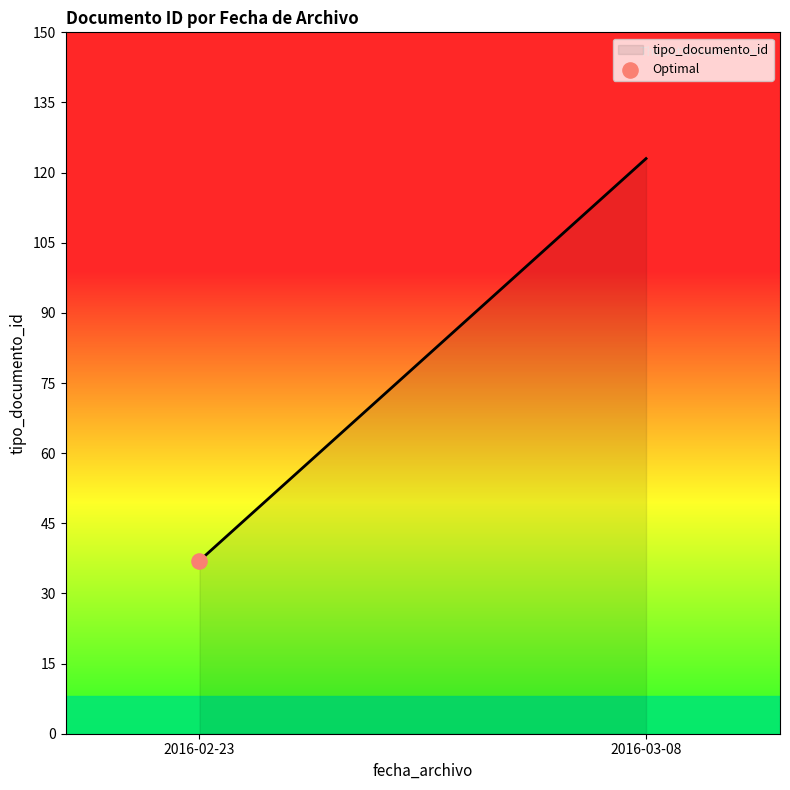

What is the difference between the maximum and minimum values?

86.0